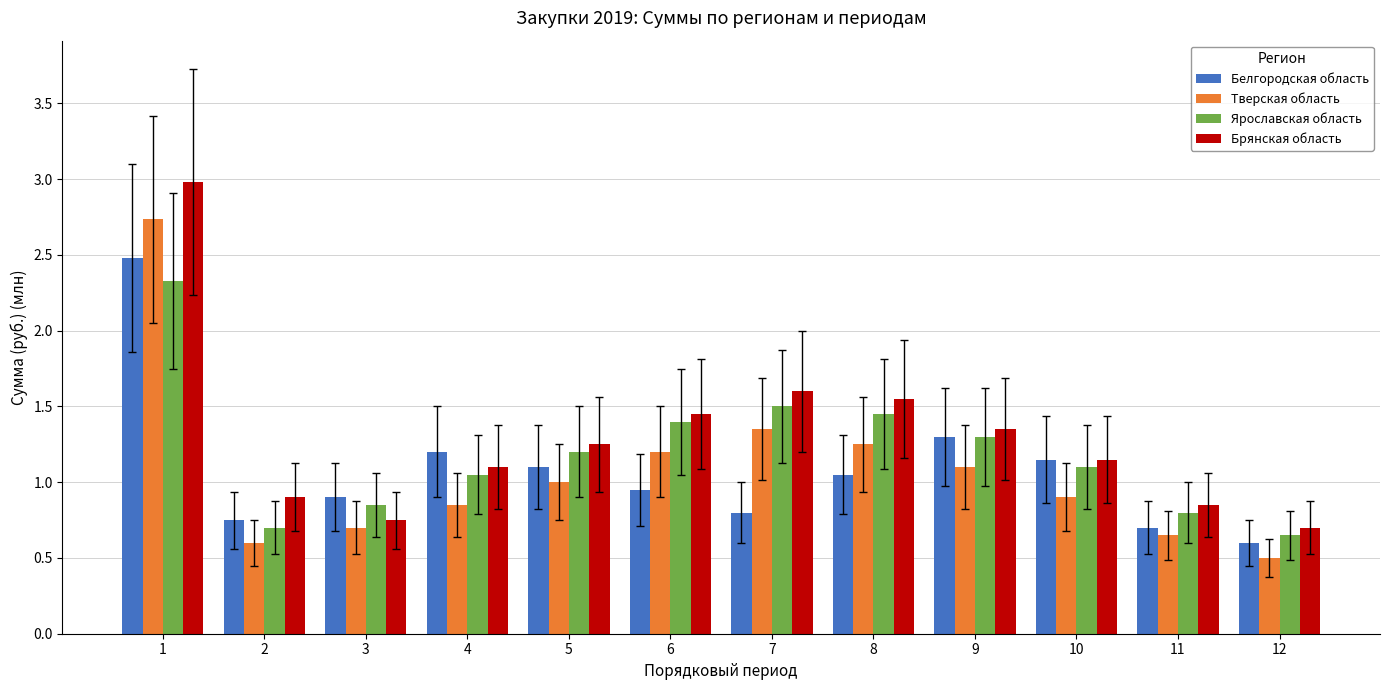

Which category has the lowest value in the Тверская область series?

12